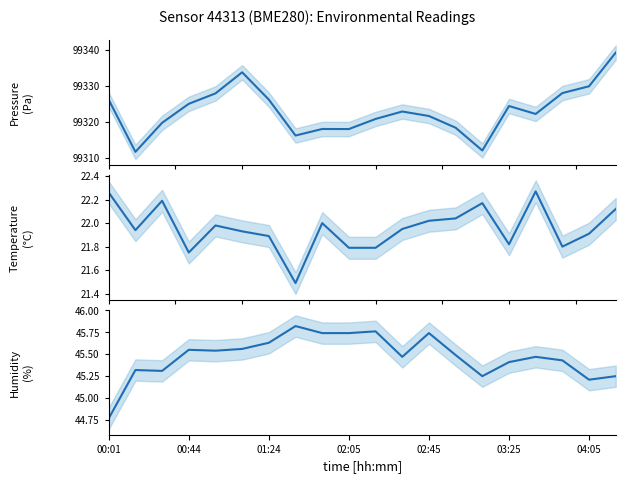

Between 8 and 11, which series saw the biggest shift?

Pressure (Pa)